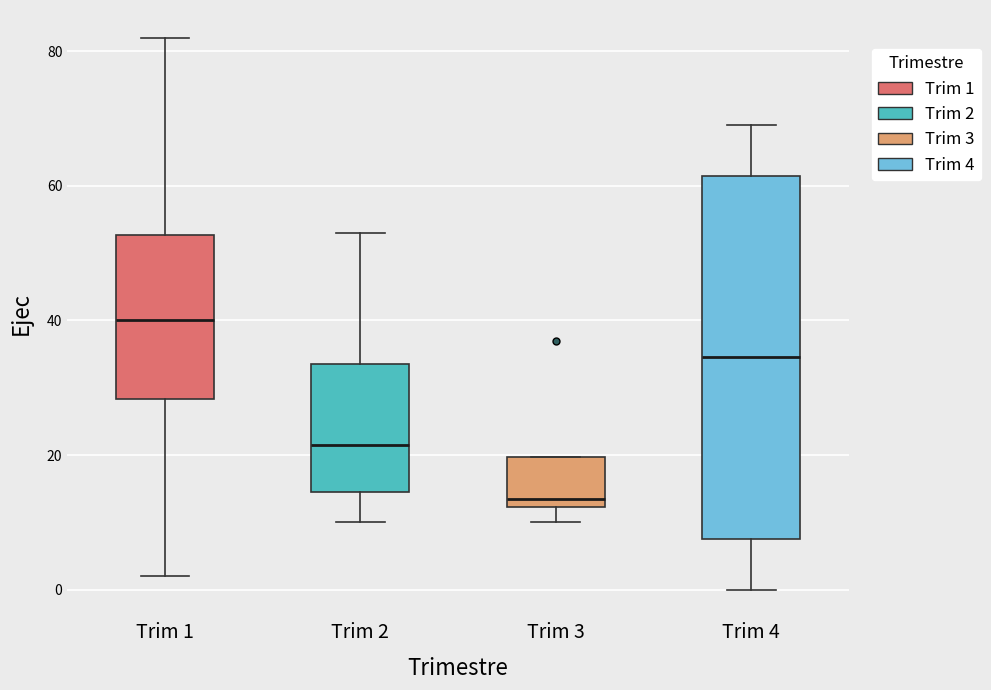

Reading left to right, read every box against the y-axis: the position of its median line, the range the box covers, and the ends of its whiskers. The values are not printed on the chart, so give them approximately, as read against the axis.

Trim 1: median 40, box 28 to 52, whiskers 2 to 82
Trim 2: median 22, box 14 to 34, whiskers 10 to 54
Trim 3: median 14, box 12 to 20, whiskers 10 to 20
Trim 4: median 34, box 8 to 62, whiskers 0 to 70